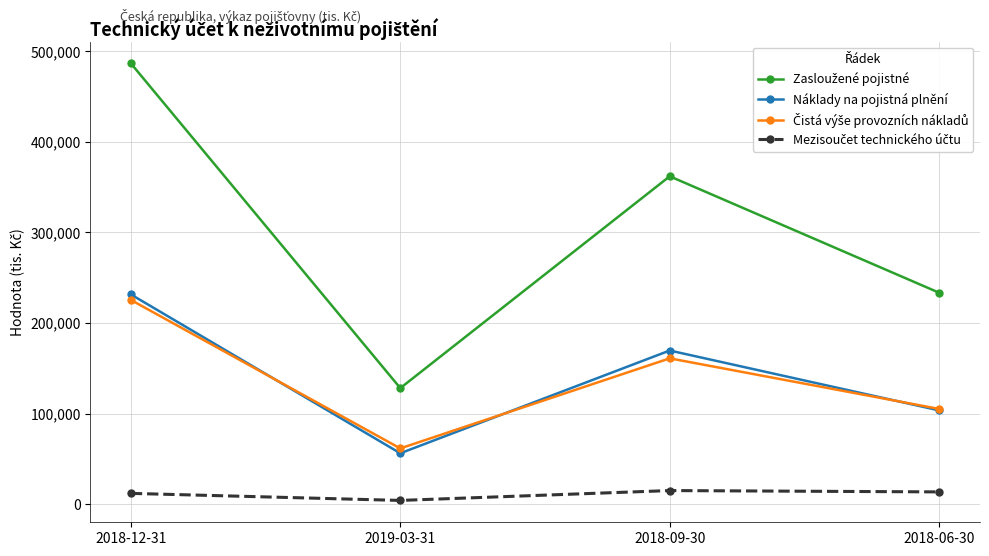

How many lines are shown in the chart?

4